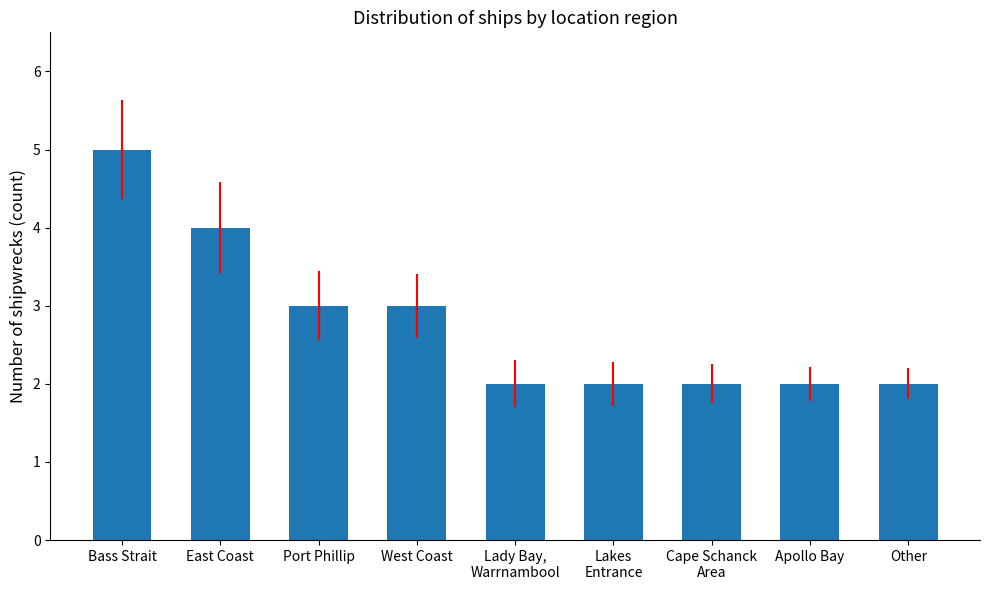

What is the greatest value displayed?

5